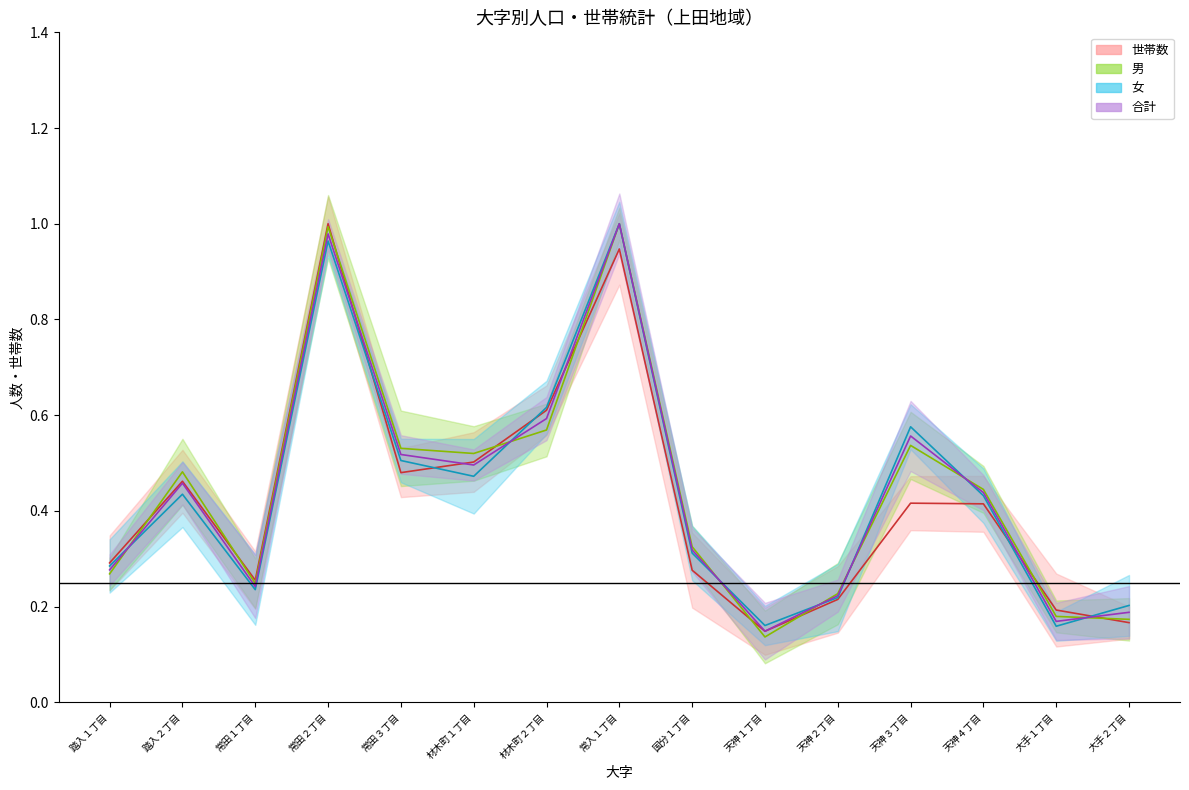

How many lines are shown in the chart?

4